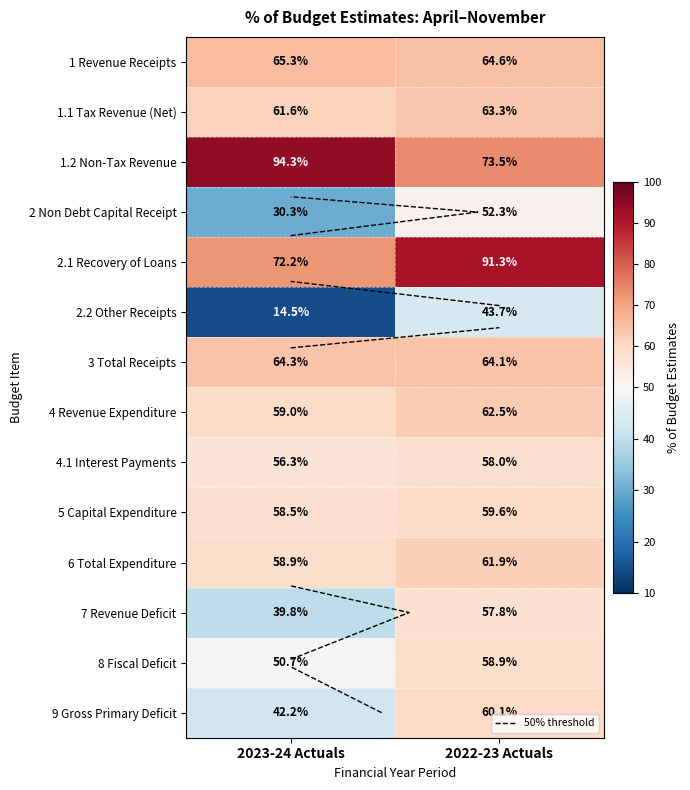

Count the 4 Revenue Expenditure values in the range 59 to 62.

1